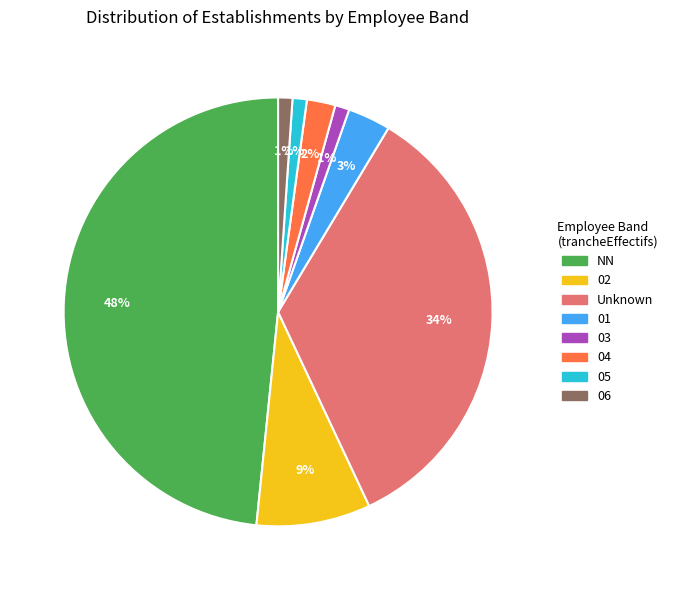

To the nearest percent, what is the difference between the largest and smallest slice percentages?

47%